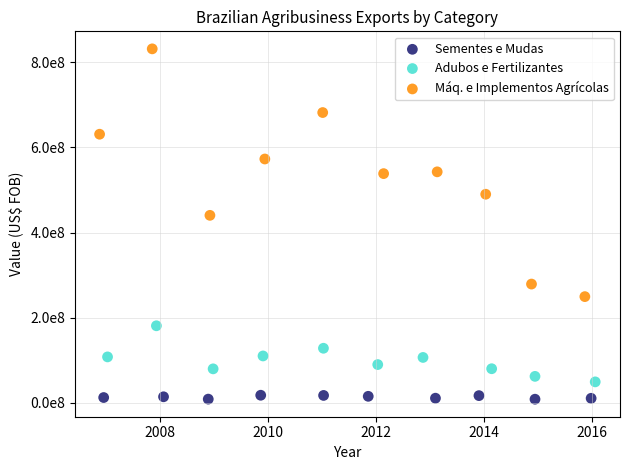

Which series has the widest spread of Y values?

Máq. e Implementos Agrícolas